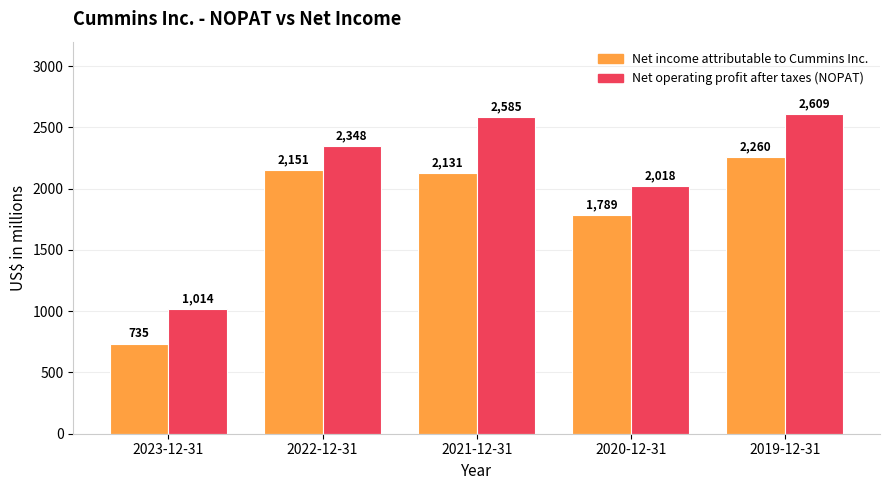

What is the difference between the Net operating profit after taxes (NOPAT) values at 2023-12-31 and 2019-12-31?

1595